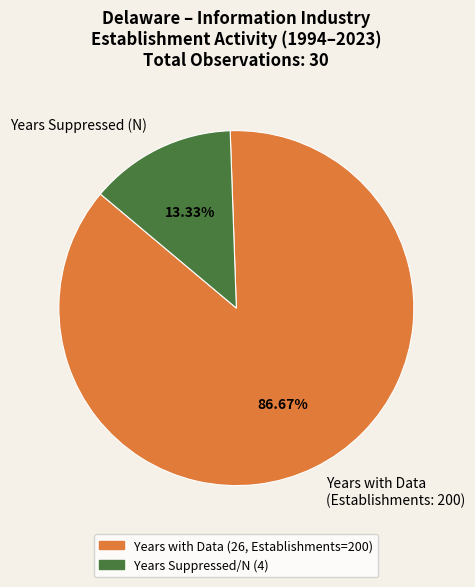

Which category has the smallest portion of the pie?

Years Suppressed (N)